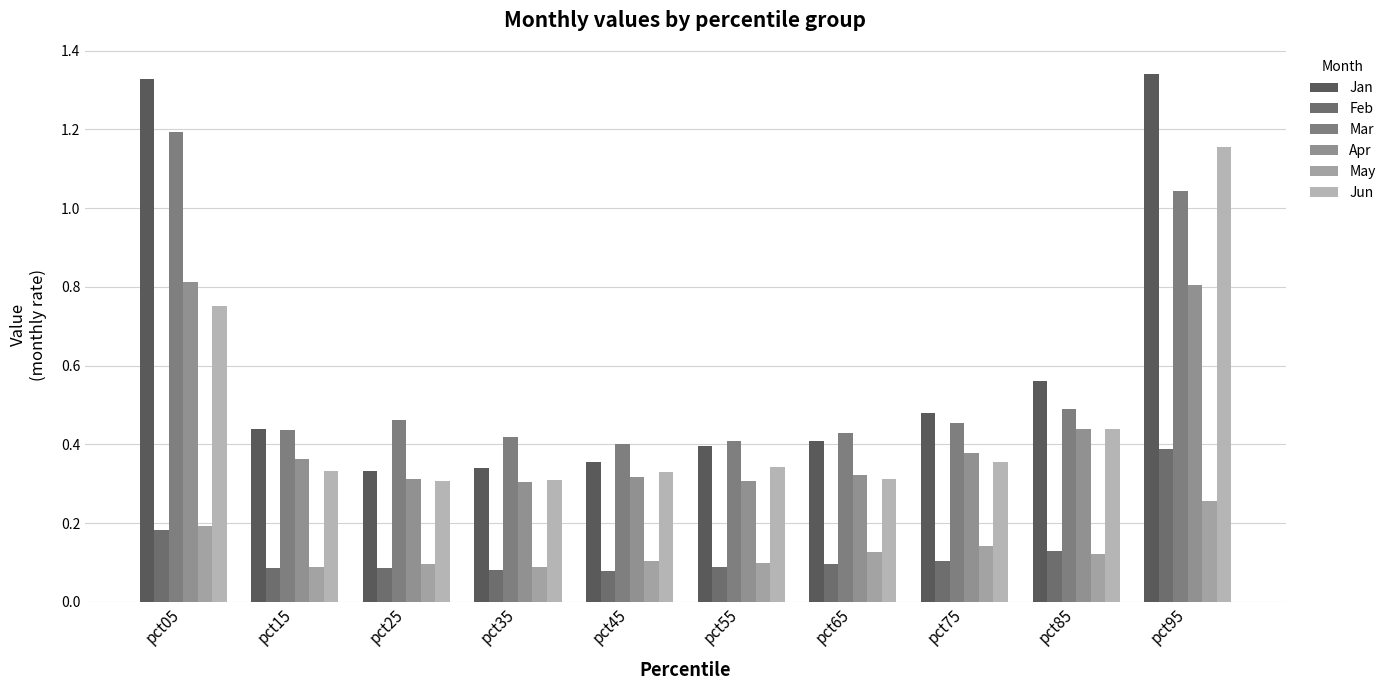

What is the average value of the Jun series?

0.5